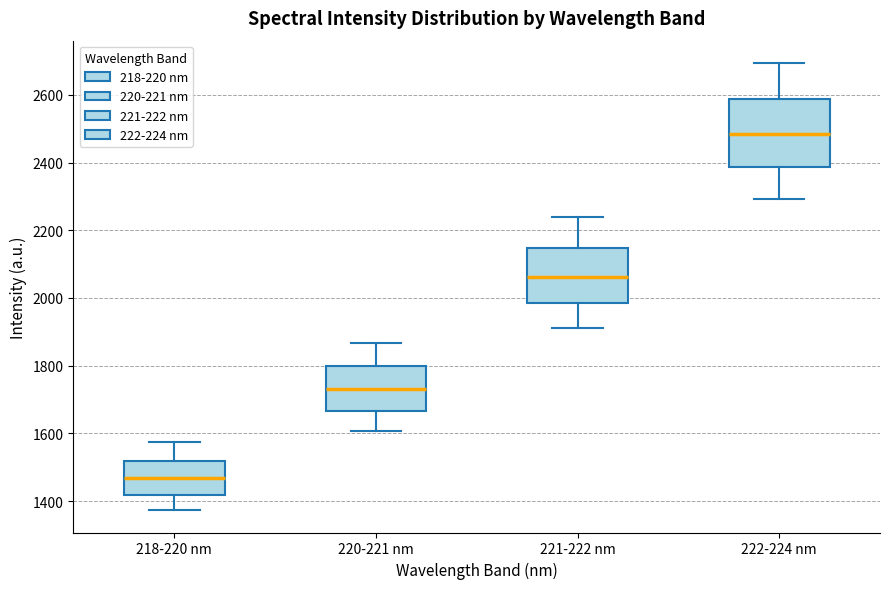

Reading left to right, transcribe this box plot: for each box, give where its median line is, the range the box spans, and where its two whiskers end, as read against the y-axis. The values are not printed on the chart, so give them approximately, as read against the axis.

218-220 nm: median 1460, box 1420 to 1520, whiskers 1380 to 1580
220-221 nm: median 1740, box 1660 to 1800, whiskers 1600 to 1860
221-222 nm: median 2060, box 1980 to 2140, whiskers 1920 to 2240
222-224 nm: median 2480, box 2380 to 2580, whiskers 2300 to 2700